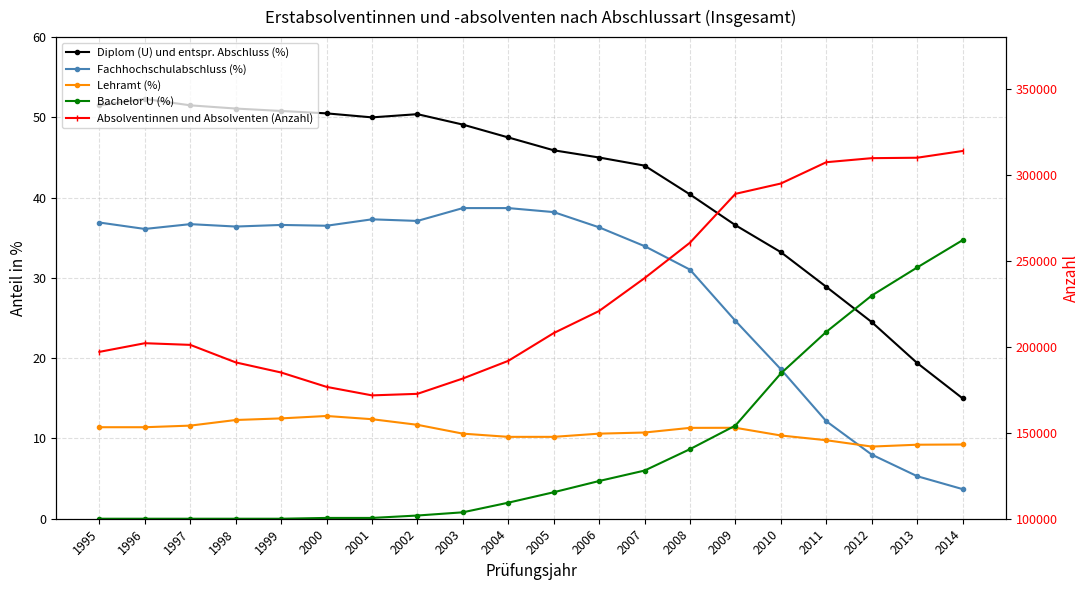

What is the average value of the Diplom (U) und entspr. Abschluss (%) series?

41.9